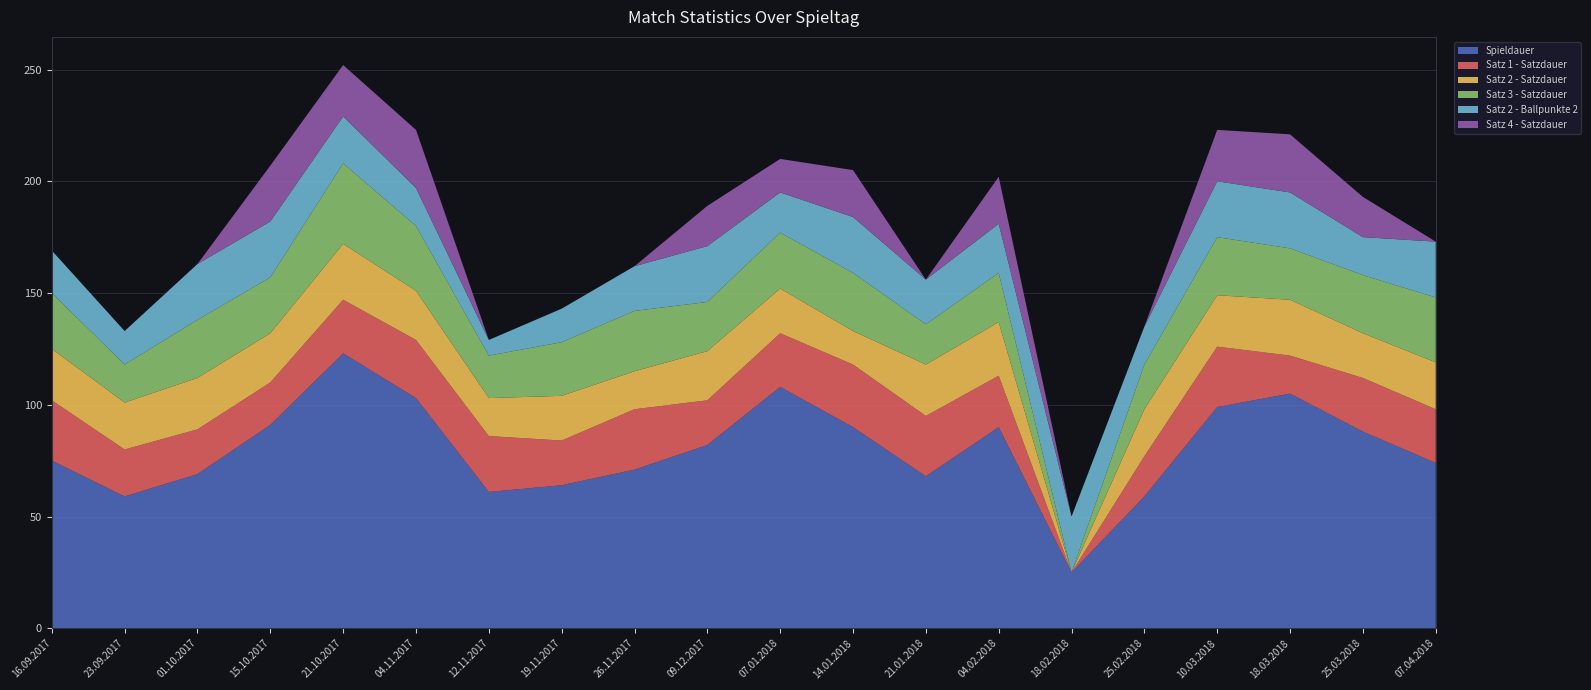

Reading left to right, list all the values displayed in this chart.

Spieldauer: 75	59	69	91	123	103	61	64	71	82	108	90	68	90	25	59	99	105	88	74
Satz 1 - Satzdauer: 27	21	20	19	24	26	25	20	27	20	24	28	27	23	0	18	27	17	24	24
Satz 2 - Satzdauer: 23	21	23	22	25	22	17	20	17	22	20	15	23	24	0	21	23	25	20	21
Satz 3 - Satzdauer: 25	17	26	25	36	29	19	24	27	22	25	26	18	22	0	20	26	23	26	29
Satz 2 - Ballpunkte 2: 19	15	25	25	21	17	7	15	20	25	18	25	20	22	25	17	25	25	17	25
Satz 4 - Satzdauer: 0	0	0	25	23	26	0	0	0	18	15	21	0	21	0	0	23	26	18	0